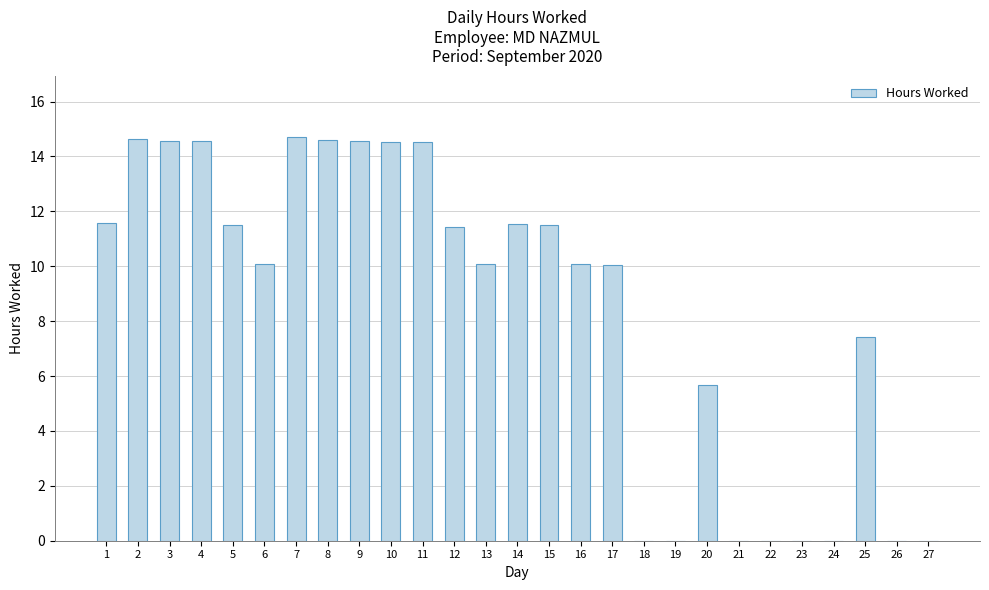

Where is the data nearest to the value 7?

25